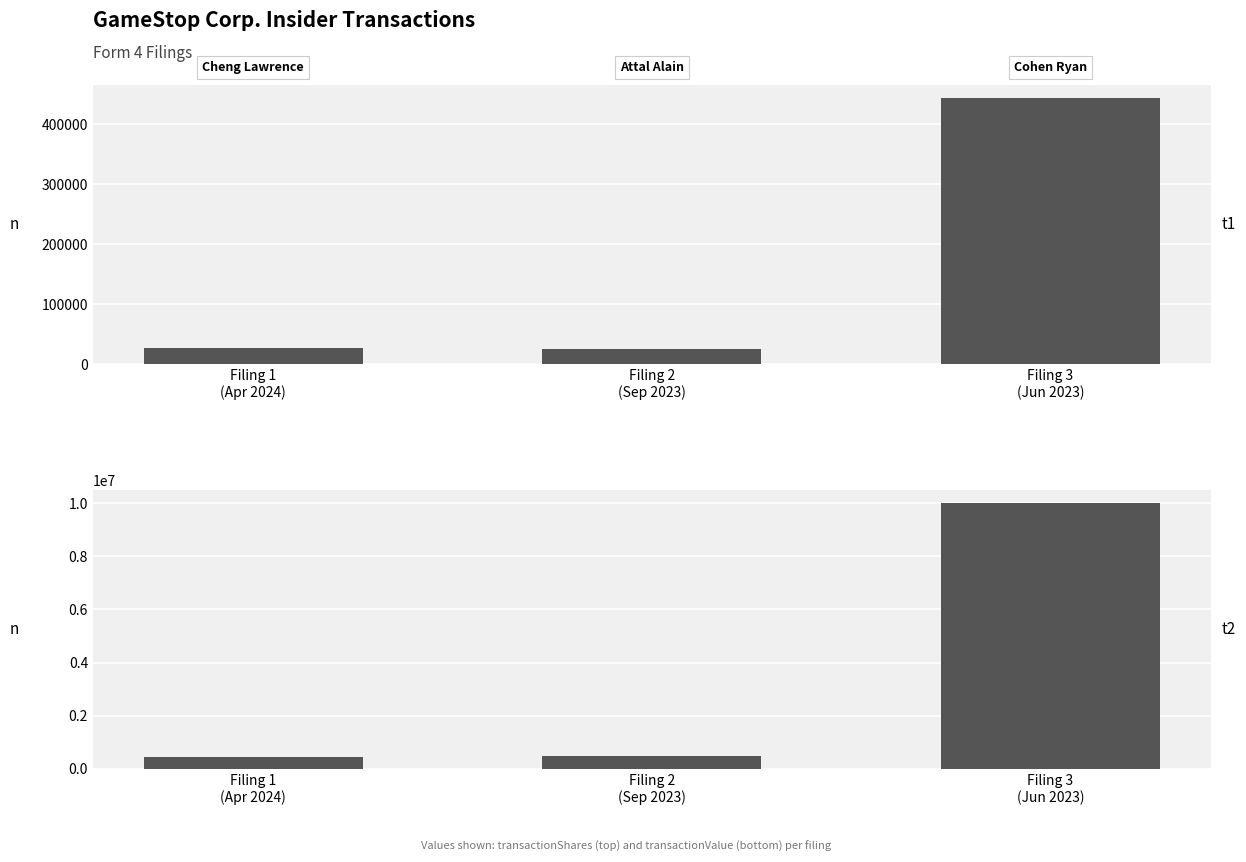

Does the chart contain stacked bars?

No